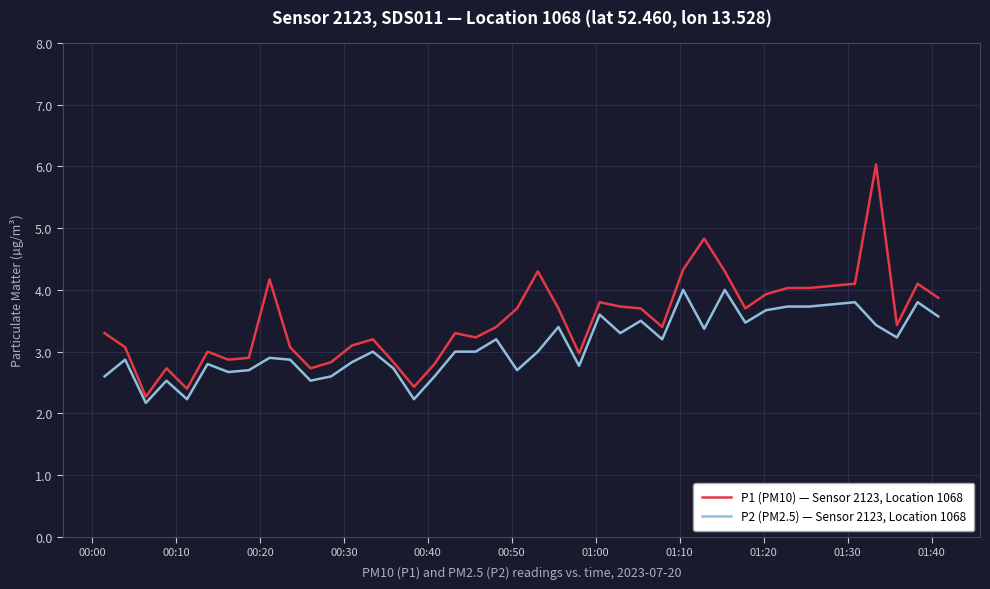

Reading left to right, transcribe all the data shown in this chart.

P1 (PM10) — Sensor 2123, Location 1068: 3.3	3.1	2.3	2.7	2.4	3.0	2.9	2.9	4.2	3.1	2.7	2.8	3.1	3.2	2.8	2.4	2.8	3.3	3.2	3.4	3.7	4.3	3.7	3.0	3.8	3.7	3.7	3.4	4.3	4.8	4.3	3.7	3.9	4.0	4.0	4.1	6.0	3.4	4.1	3.9
P2 (PM2.5) — Sensor 2123, Location 1068: 2.6	2.9	2.2	2.5	2.2	2.8	2.7	2.7	2.9	2.9	2.5	2.6	2.8	3.0	2.7	2.2	2.6	3.0	3.0	3.2	2.7	3.0	3.4	2.8	3.6	3.3	3.5	3.2	4.0	3.4	4.0	3.5	3.7	3.7	3.7	3.8	3.4	3.2	3.8	3.6